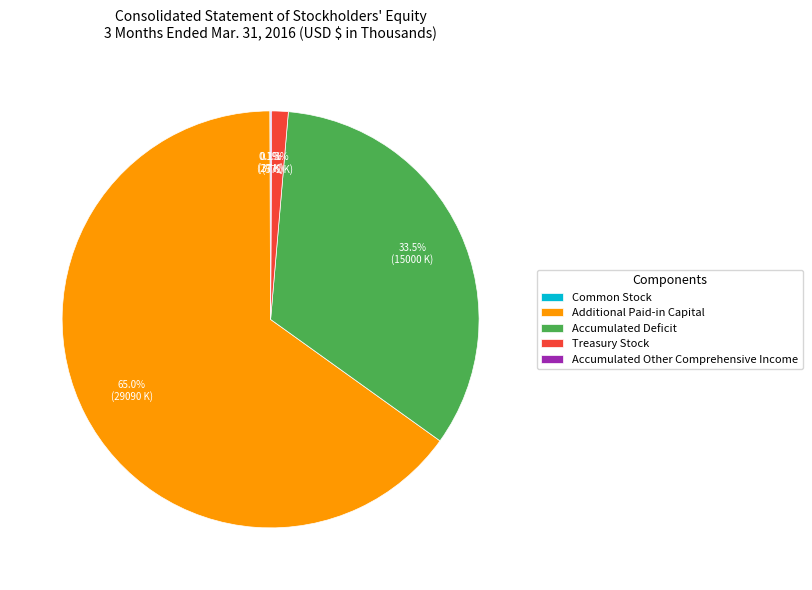

Does any single category account for the majority?

Yes